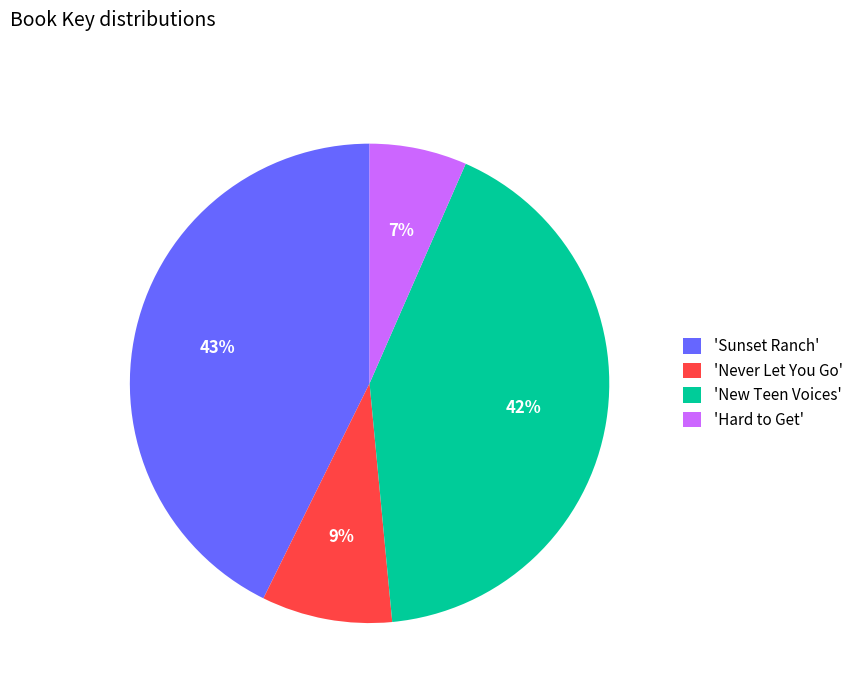

Which category has the biggest portion of the pie?

'Sunset Ranch'